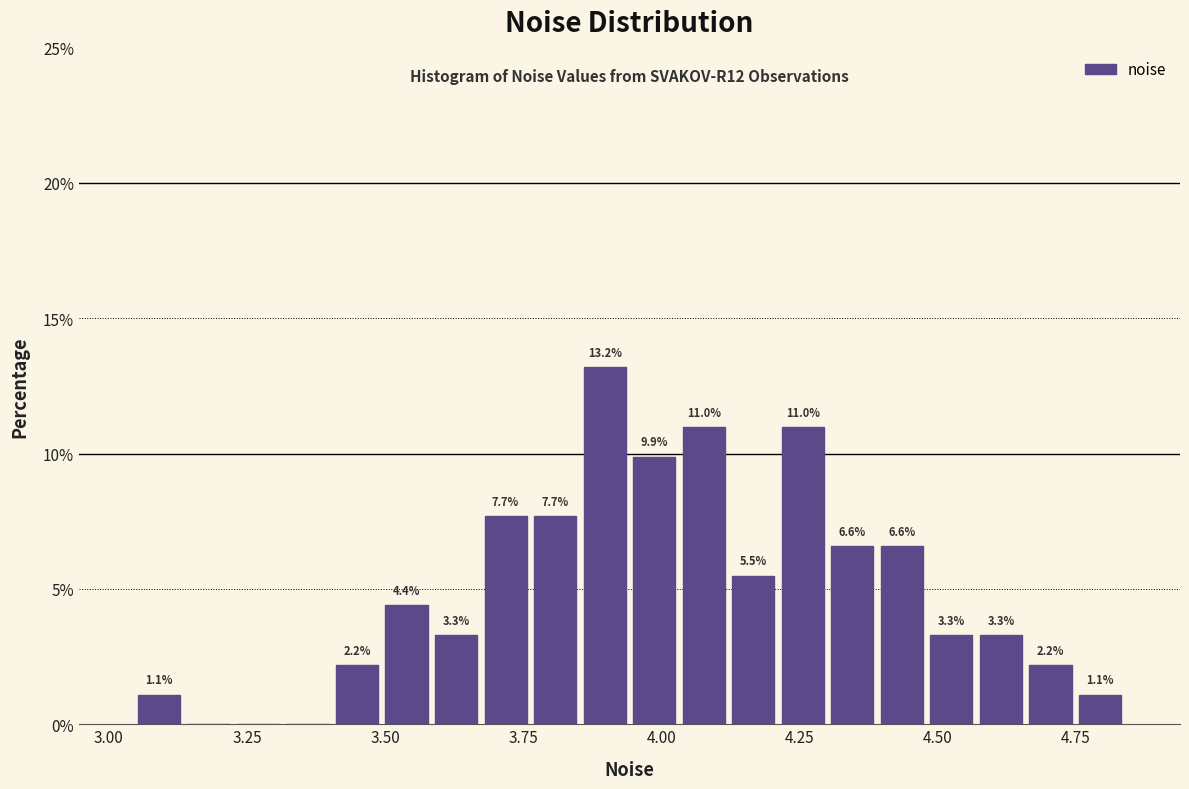

Around what value on the x-axis is the tallest bar? Give the approximate position of its centre, as read against the axis.

3.90